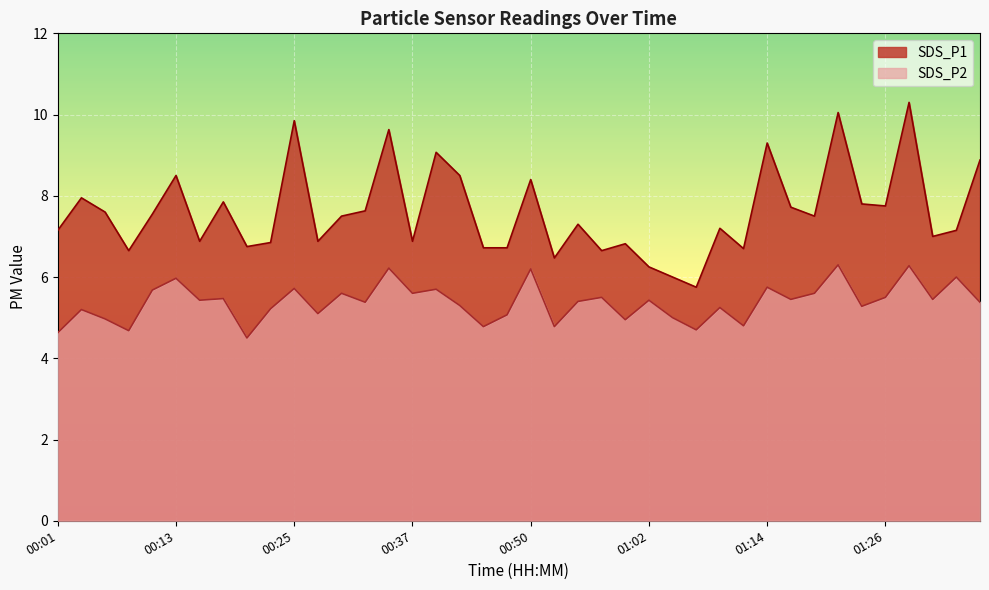

What are all the series names shown in the legend?

SDS_P1, SDS_P2